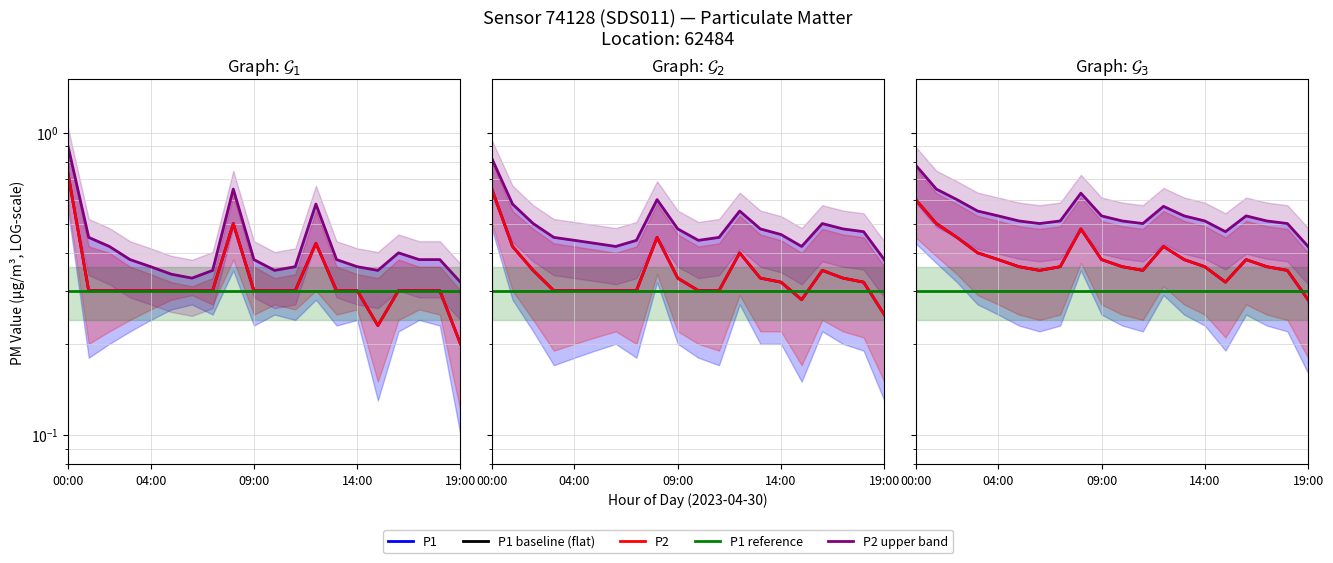

Is it true that P1 baseline equals 0.3 at 10?

True